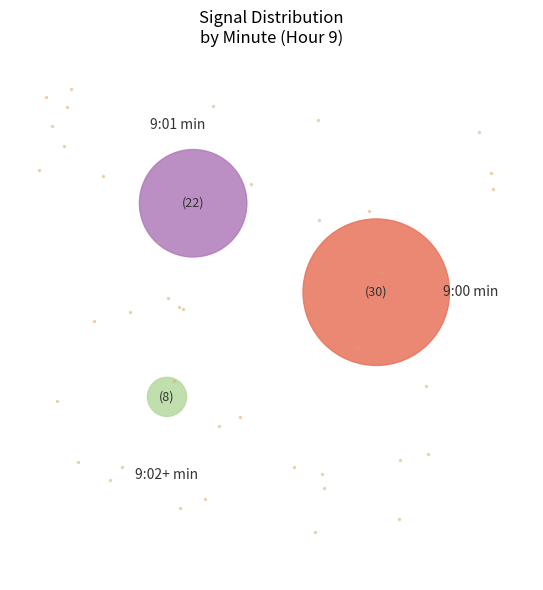

True or false: 1 accounts for 23% of the total.

False